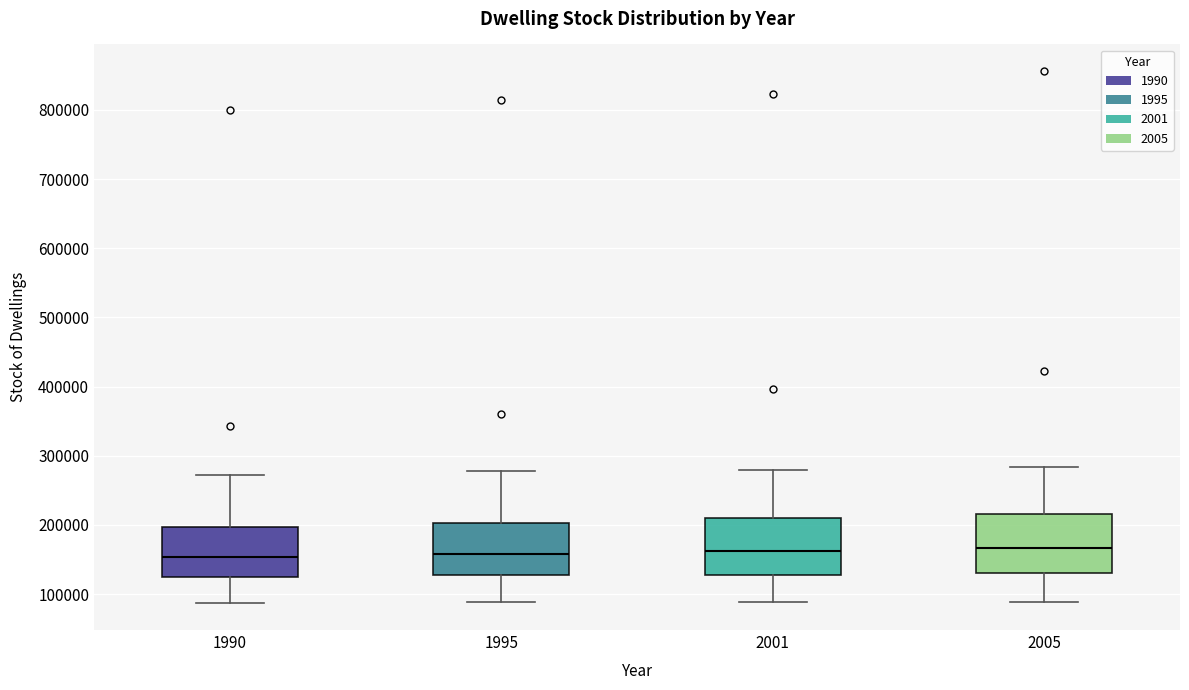

Reading left to right, transcribe this box plot: for each box, give where its median line is, the range the box spans, and where its two whiskers end, as read against the y-axis. The values are not printed on the chart, so give them approximately, as read against the axis.

1990: median 150000, box 120000 to 200000, whiskers 90000 to 270000
1995: median 160000, box 130000 to 200000, whiskers 90000 to 280000
2001: median 160000, box 130000 to 210000, whiskers 90000 to 280000
2005: median 170000, box 130000 to 220000, whiskers 90000 to 280000